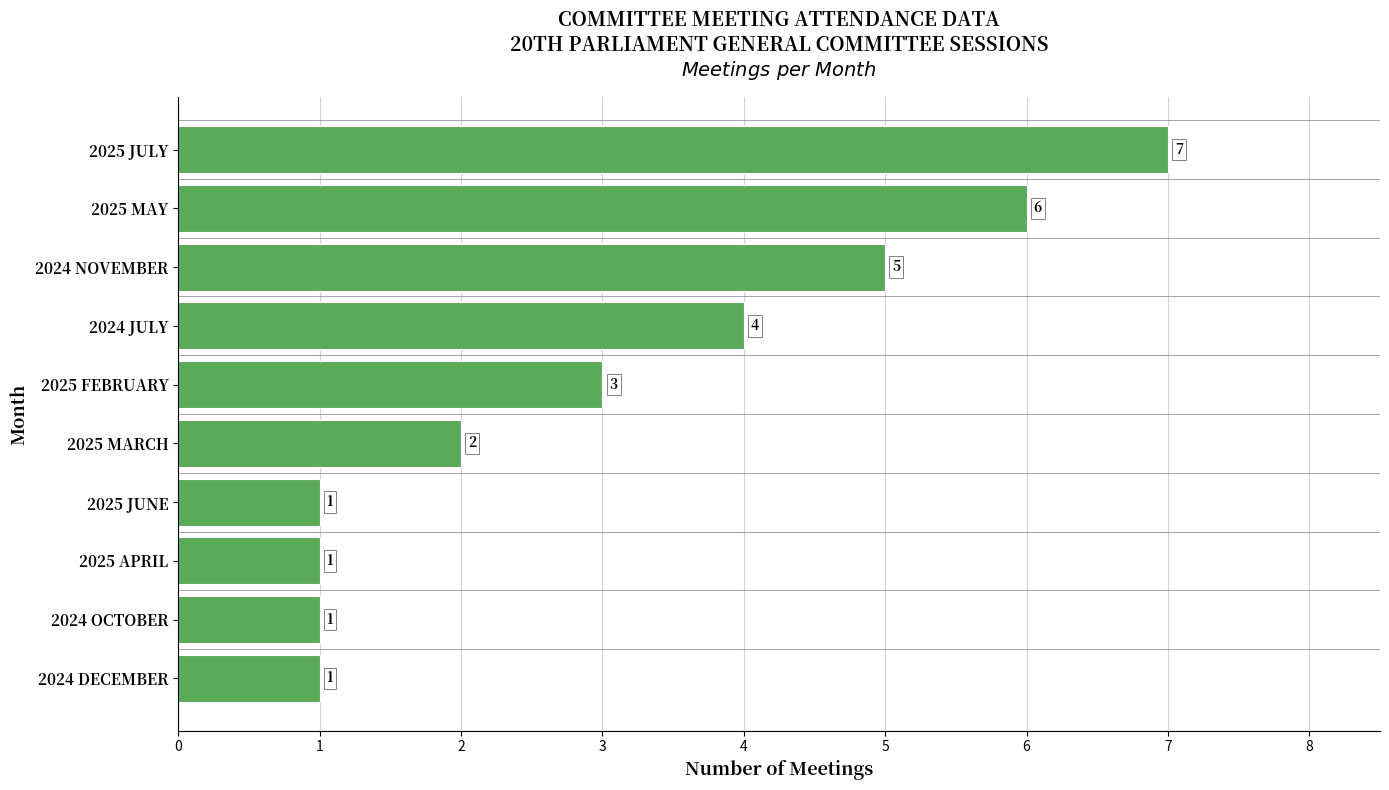

Reading bottom to top, extract all data points from this chart.

2024 DECEMBER=1	2024 OCTOBER=1	2025 APRIL=1	2025 JUNE=1	2025 MARCH=2	2025 FEBRUARY=3	2024 JULY=4	2024 NOVEMBER=5	2025 MAY=6	2025 JULY=7